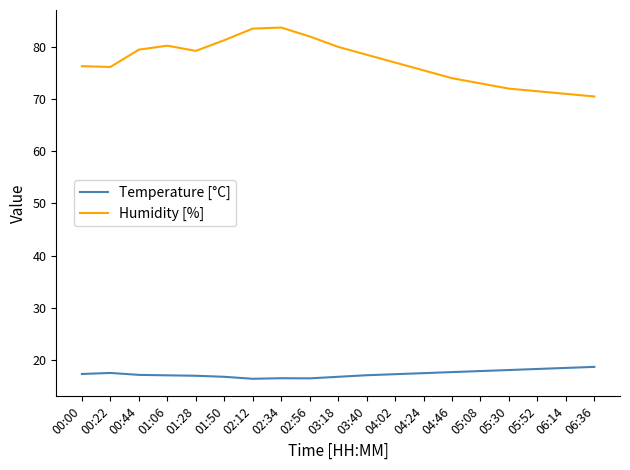

Where does the Humidity [%] series first go above 77?

00:44